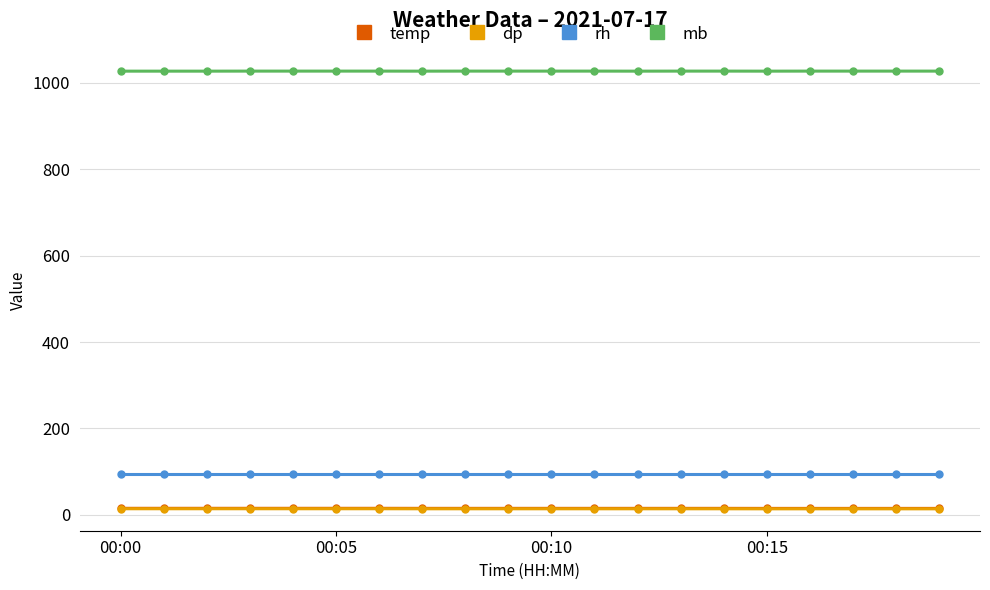

What is the highest value of the mb series?

1026.9